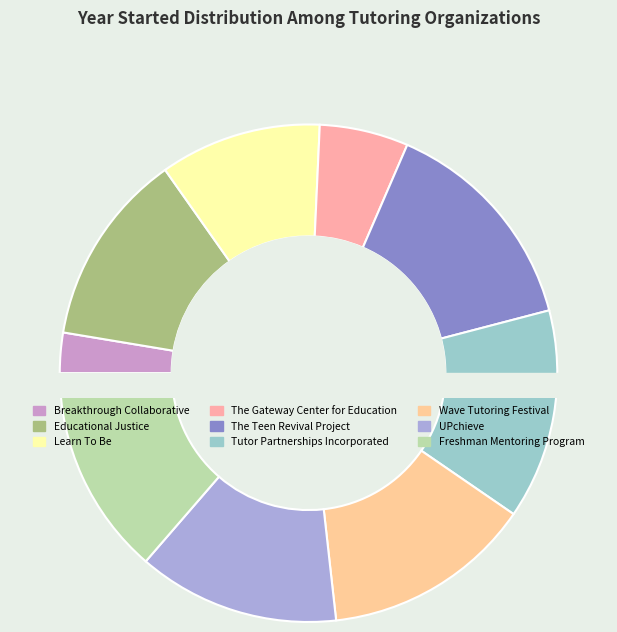

Count the number of slices in the pie.

9